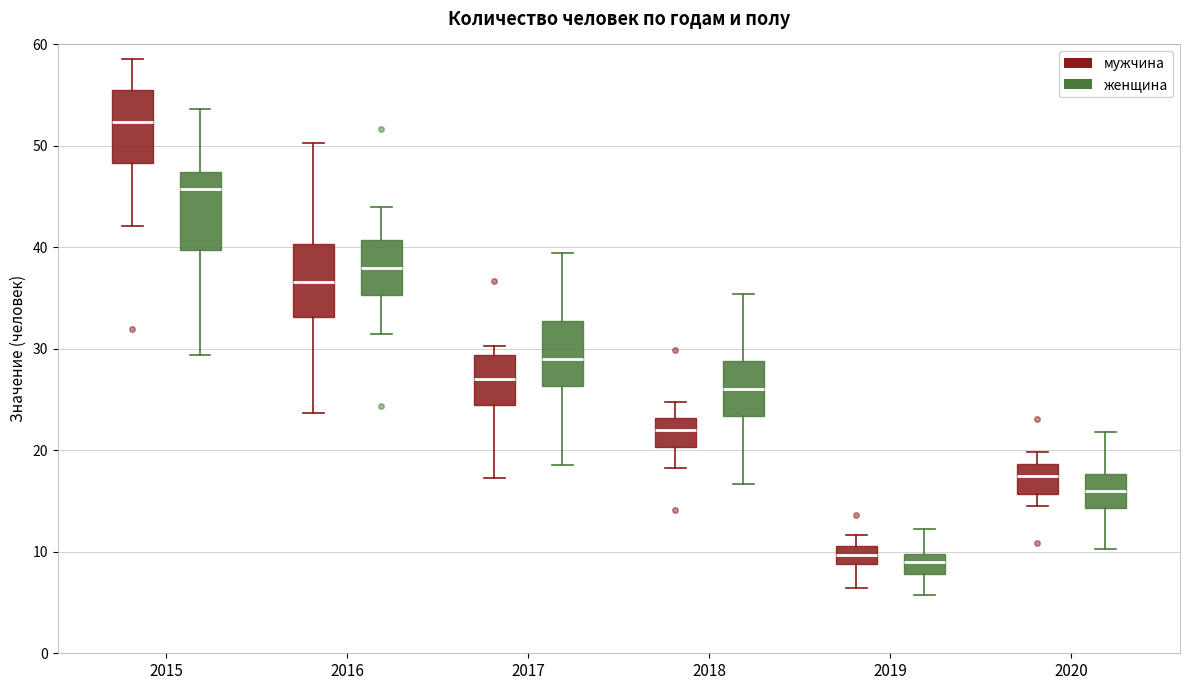

Reading left to right, transcribe this box plot: for each box, give where its median line is, the range the box spans, and where its two whiskers end, as read against the y-axis. The values are not printed on the chart, so give them approximately, as read against the axis.

2015 (мужчина): median 52, box 48 to 55, whiskers 42 to 59
2015 (женщина): median 46, box 40 to 47, whiskers 29 to 54
2016 (мужчина): median 37, box 33 to 40, whiskers 24 to 50
2016 (женщина): median 38, box 35 to 41, whiskers 31 to 44
2017 (мужчина): median 27, box 25 to 29, whiskers 17 to 30
2017 (женщина): median 29, box 26 to 33, whiskers 19 to 39
2018 (мужчина): median 22, box 20 to 23, whiskers 18 to 25
2018 (женщина): median 26, box 23 to 29, whiskers 17 to 35
2019 (мужчина): median 10, box 9 to 11, whiskers 6 to 12
2019 (женщина): median 9, box 8 to 10, whiskers 6 to 12
2020 (мужчина): median 17, box 16 to 19, whiskers 15 to 20
2020 (женщина): median 16, box 14 to 18, whiskers 10 to 22